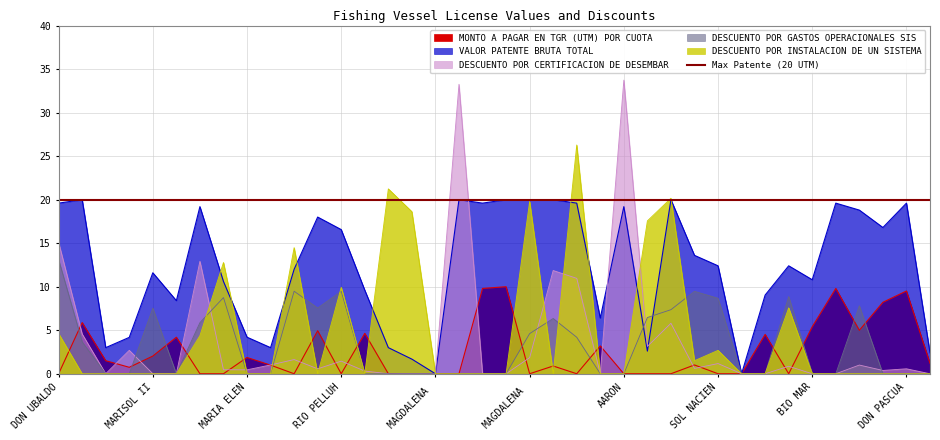

True or false: MONTO A PAGAR EN TGR (UTM) POR CUOTA and VALOR PATENTE BRUTA TOTAL cross at least once.

False